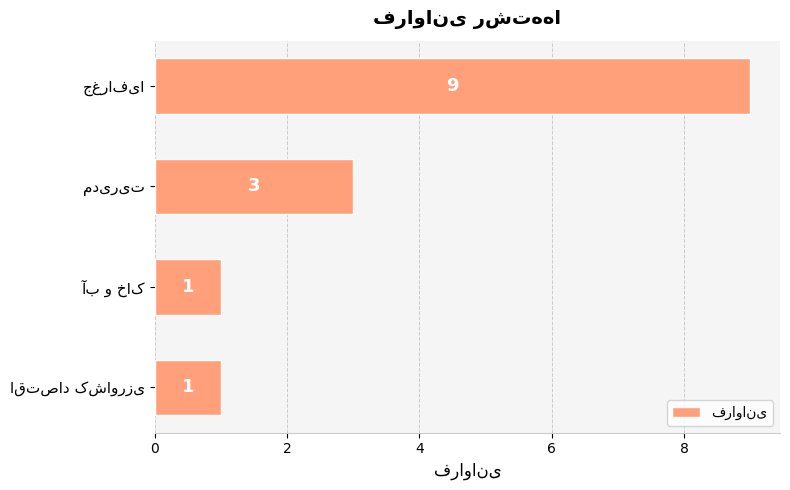

What is the greatest value displayed?

9